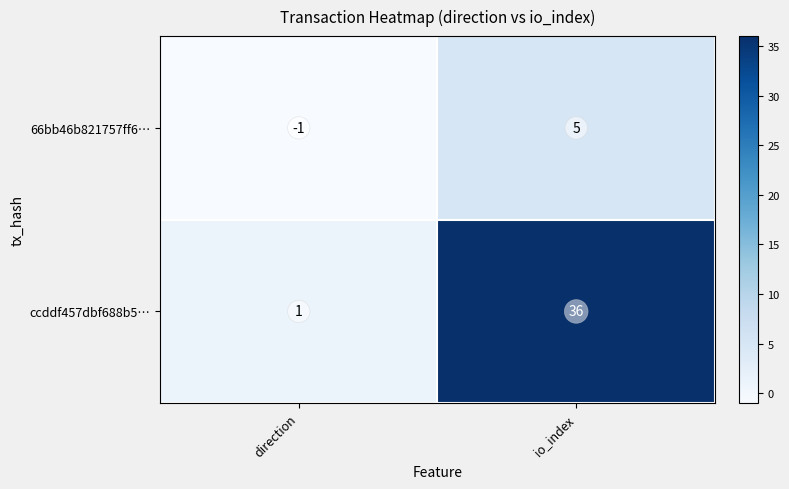

List the series in order of their overall mean, highest first.

ccddf457dbf688b5…, 66bb46b821757ff6…